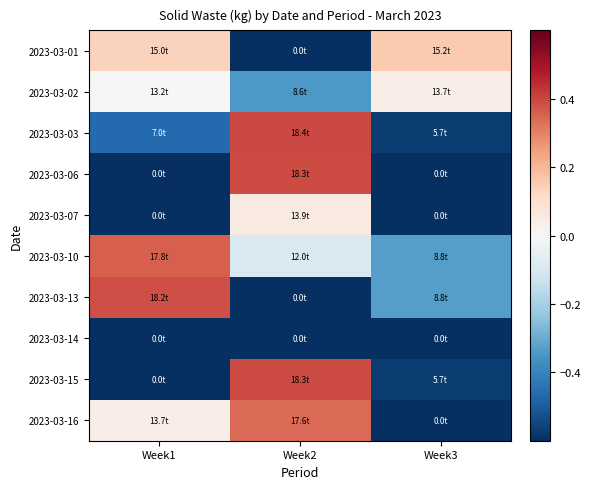

Rank the series at Week3 from highest to lowest value.

2023-03-01, 2023-03-02, 2023-03-10, 2023-03-13, 2023-03-03, 2023-03-15, 2023-03-06, 2023-03-07, 2023-03-14, 2023-03-16